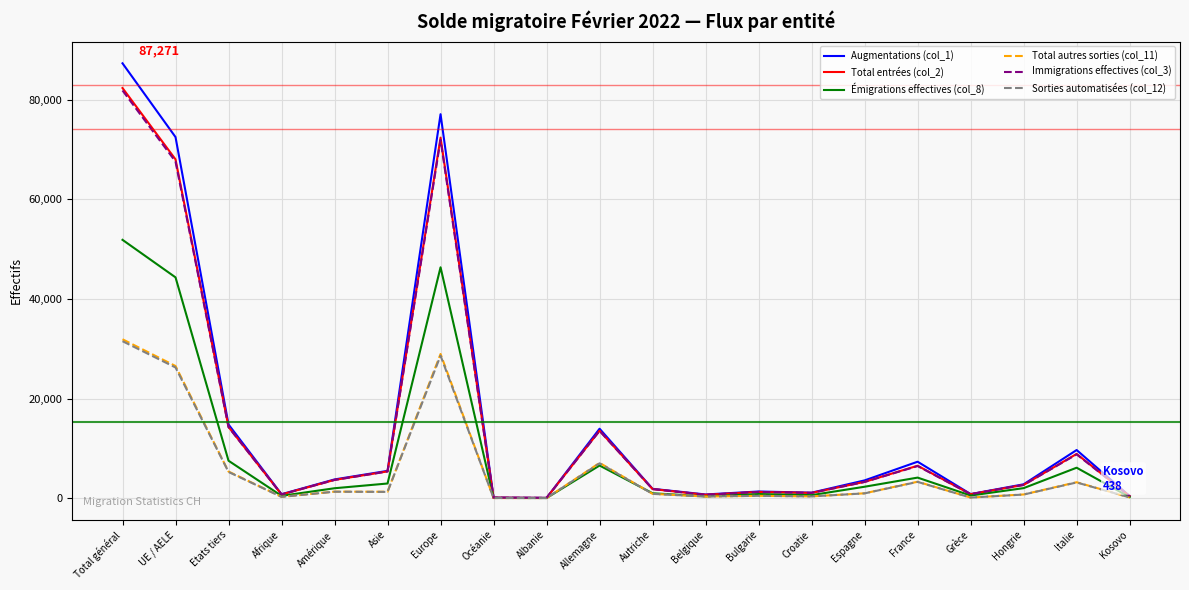

What are all the series names shown in the legend?

Augmentations (col_1), Total entrées (col_2), Émigrations effectives (col_8), Total autres sorties (col_11), Immigrations effectives (col_3), Sorties automatisées (col_12)